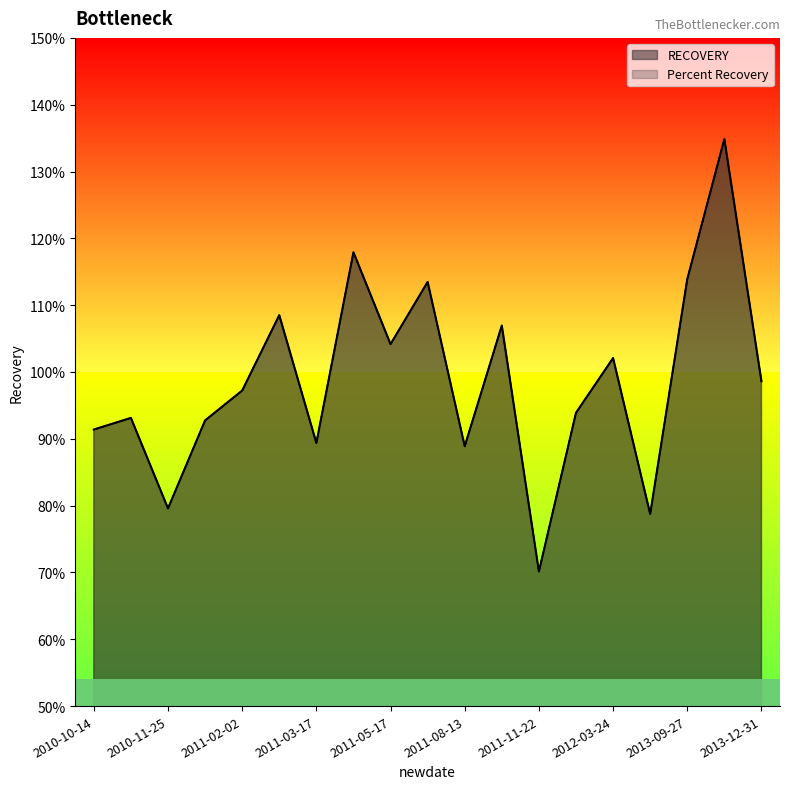

How many interior local peaks does the Percent Recovery series have?

7